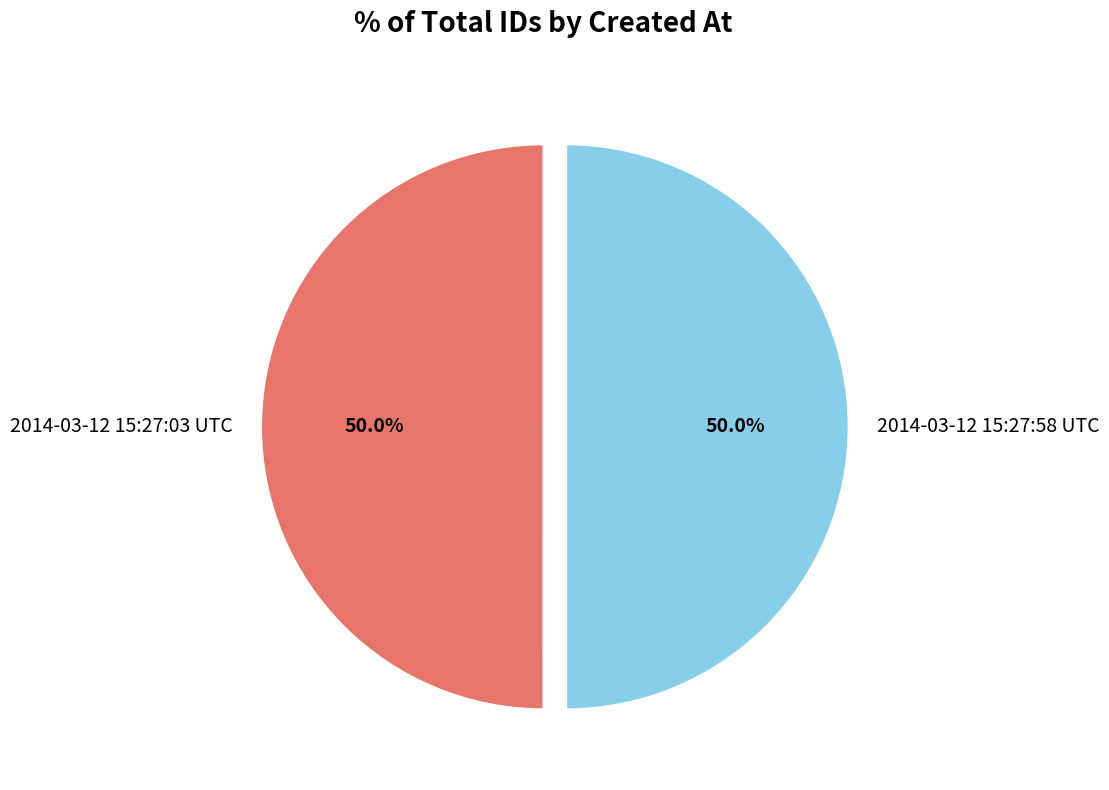

Count the number of slices in the pie.

2